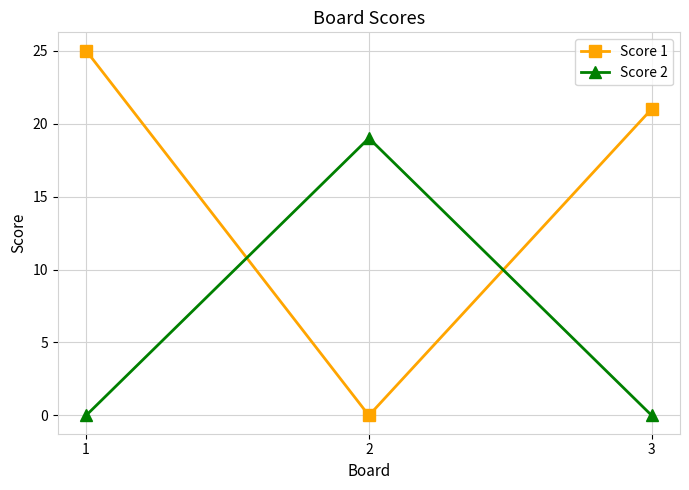

Between 1 and 2, which series saw the biggest shift?

Score 1